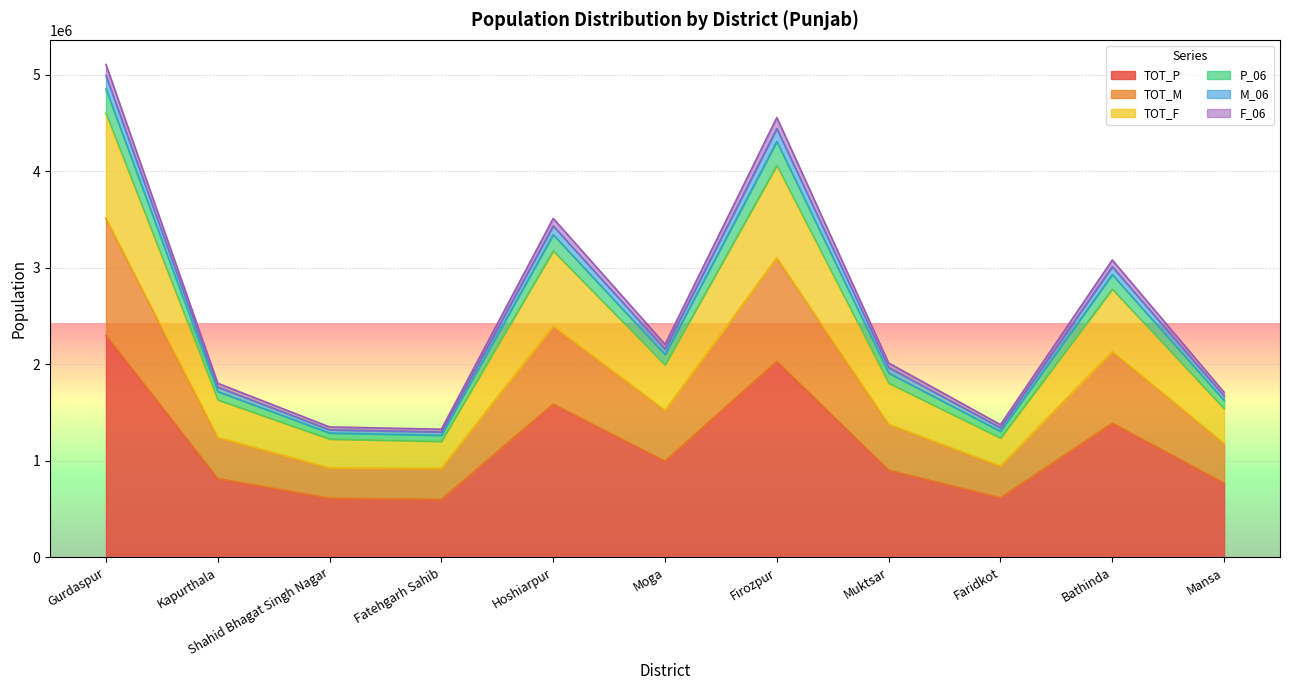

True or false: M_06 and TOT_M intersect in this chart.

False